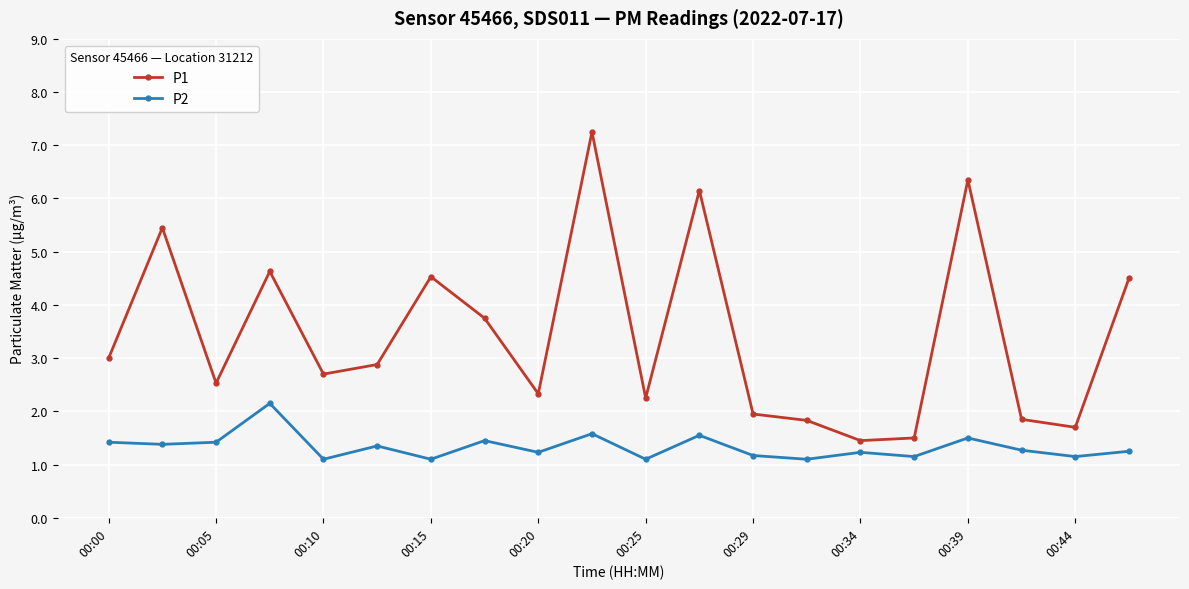

How many lines are shown in the chart?

2